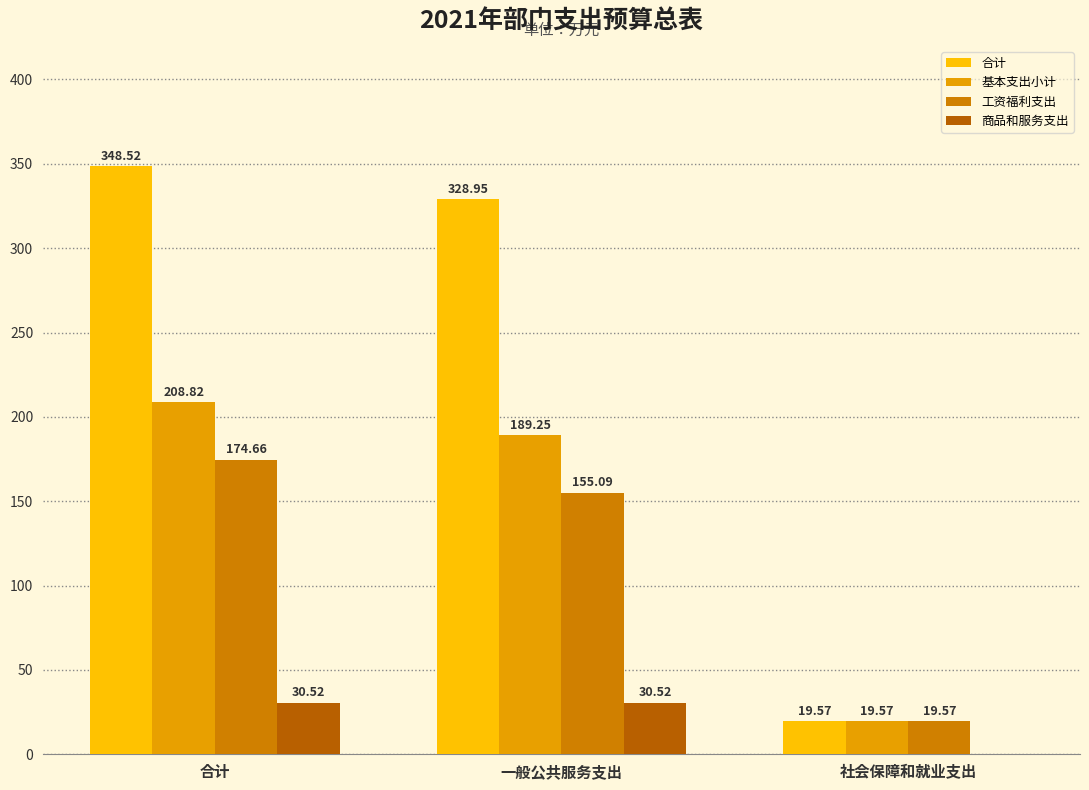

Which series has the largest total across all categories?

合计